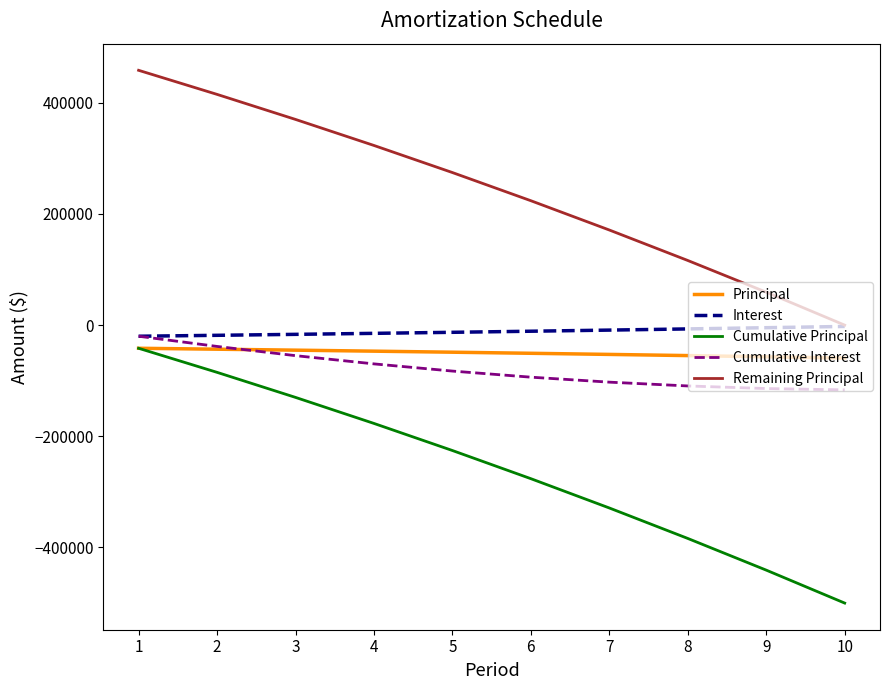

True or false: Remaining Principal and Cumulative Principal intersect in this chart.

False